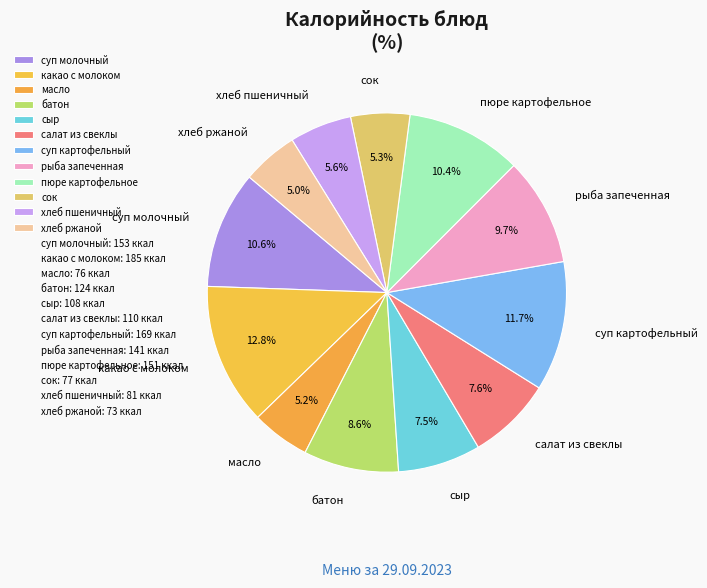

Is the sum of сок and пюре картофельное greater than half?

No